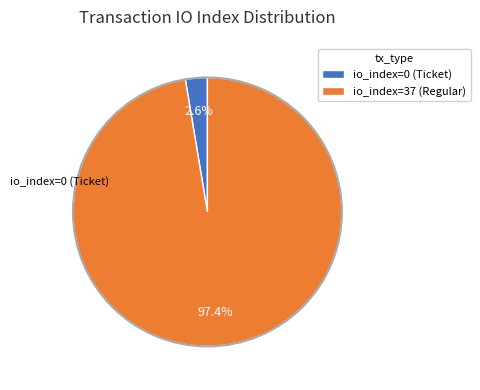

The io_index=37 (Regular) slice represents 93% of the pie. True or false?

False